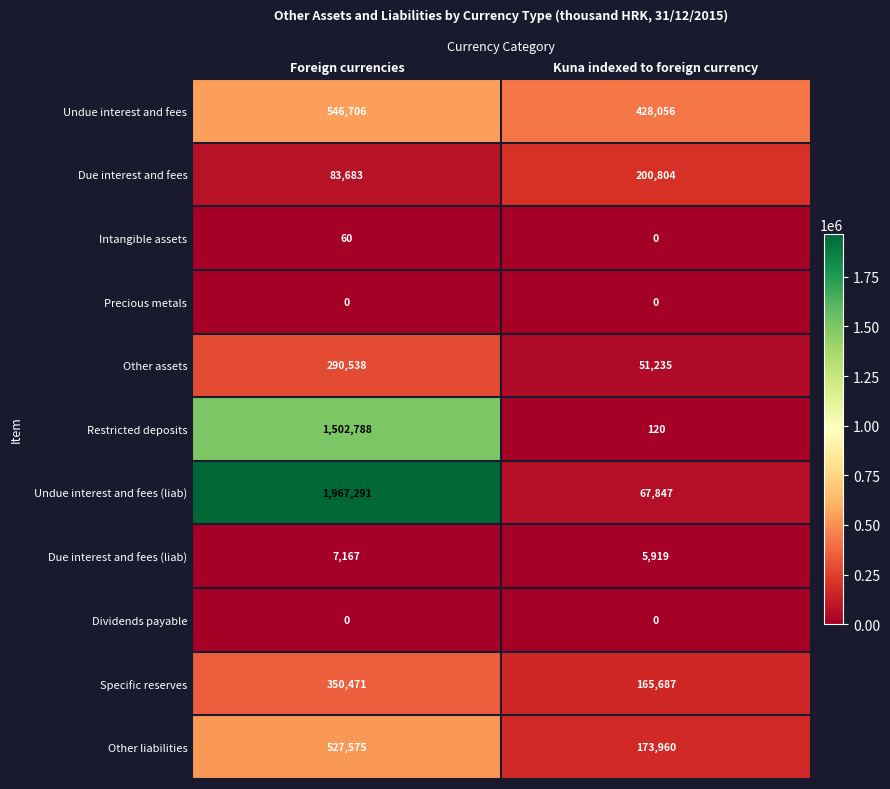

Rank the categories by Other liabilities value from highest to lowest.

Foreign currencies, Kuna indexed to foreign currency